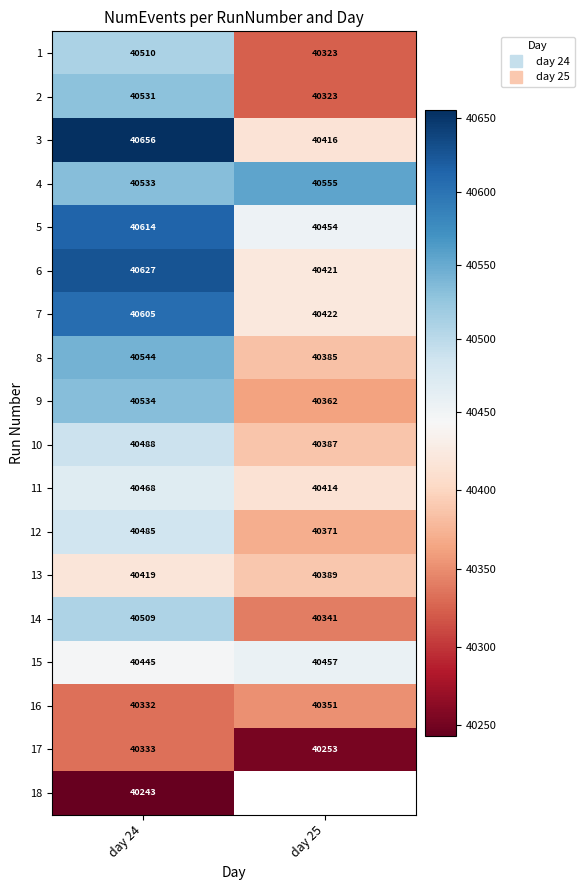

Between day 25 and day 24, which is larger?

day 24